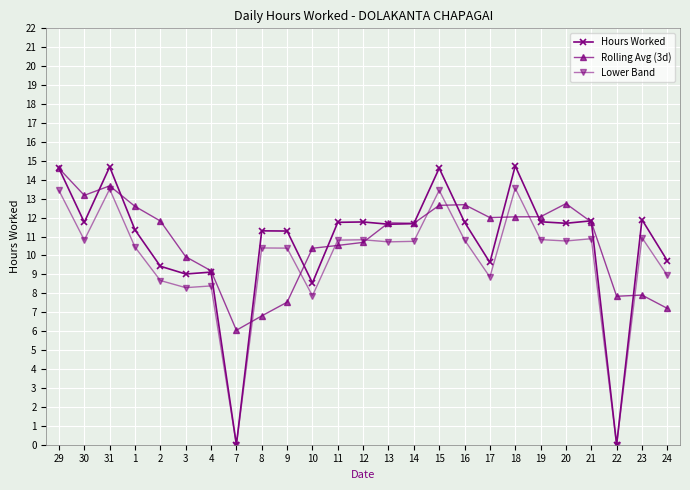

Is the value of Lower Band at 11 greater than the value of Hours Worked at 17?

Yes